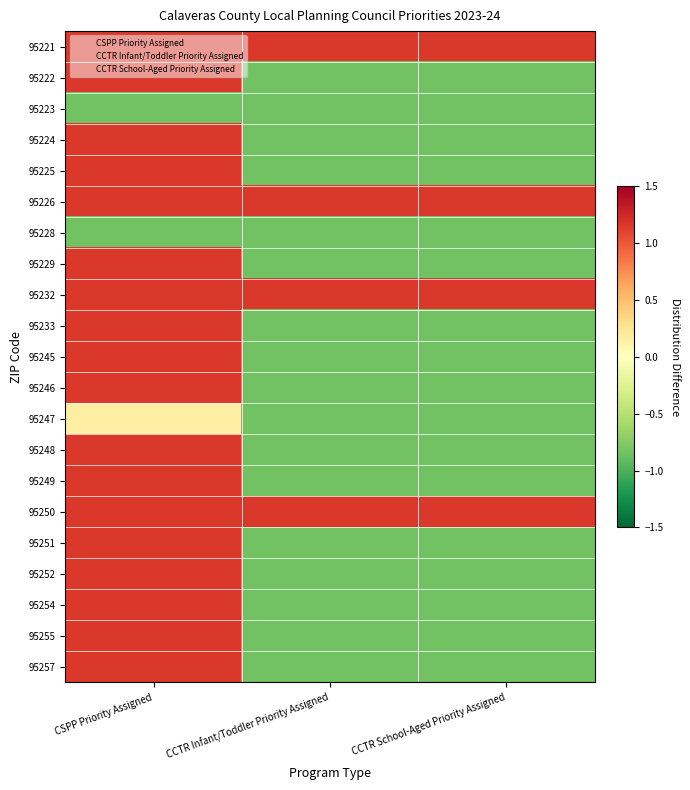

Reading left to right, transcribe all the data shown in this chart.

95221: CSPP Priority Assigned=1.2	CCTR Infant/Toddler Priority Assigned=1.2	CCTR School-Aged Priority Assigned=1.2
95222: CSPP Priority Assigned=1.2	CCTR Infant/Toddler Priority Assigned=-0.8	CCTR School-Aged Priority Assigned=-0.8
95223: CSPP Priority Assigned=-0.8	CCTR Infant/Toddler Priority Assigned=-0.8	CCTR School-Aged Priority Assigned=-0.8
95224: CSPP Priority Assigned=1.2	CCTR Infant/Toddler Priority Assigned=-0.8	CCTR School-Aged Priority Assigned=-0.8
95225: CSPP Priority Assigned=1.2	CCTR Infant/Toddler Priority Assigned=-0.8	CCTR School-Aged Priority Assigned=-0.8
95226: CSPP Priority Assigned=1.2	CCTR Infant/Toddler Priority Assigned=1.2	CCTR School-Aged Priority Assigned=1.2
95228: CSPP Priority Assigned=-0.8	CCTR Infant/Toddler Priority Assigned=-0.8	CCTR School-Aged Priority Assigned=-0.8
95229: CSPP Priority Assigned=1.2	CCTR Infant/Toddler Priority Assigned=-0.8	CCTR School-Aged Priority Assigned=-0.8
95232: CSPP Priority Assigned=1.2	CCTR Infant/Toddler Priority Assigned=1.2	CCTR School-Aged Priority Assigned=1.2
95233: CSPP Priority Assigned=1.2	CCTR Infant/Toddler Priority Assigned=-0.8	CCTR School-Aged Priority Assigned=-0.8
95245: CSPP Priority Assigned=1.2	CCTR Infant/Toddler Priority Assigned=-0.8	CCTR School-Aged Priority Assigned=-0.8
95246: CSPP Priority Assigned=1.2	CCTR Infant/Toddler Priority Assigned=-0.8	CCTR School-Aged Priority Assigned=-0.8
95247: CSPP Priority Assigned=0.2	CCTR Infant/Toddler Priority Assigned=-0.8	CCTR School-Aged Priority Assigned=-0.8
95248: CSPP Priority Assigned=1.2	CCTR Infant/Toddler Priority Assigned=-0.8	CCTR School-Aged Priority Assigned=-0.8
95249: CSPP Priority Assigned=1.2	CCTR Infant/Toddler Priority Assigned=-0.8	CCTR School-Aged Priority Assigned=-0.8
95250: CSPP Priority Assigned=1.2	CCTR Infant/Toddler Priority Assigned=1.2	CCTR School-Aged Priority Assigned=1.2
95251: CSPP Priority Assigned=1.2	CCTR Infant/Toddler Priority Assigned=-0.8	CCTR School-Aged Priority Assigned=-0.8
95252: CSPP Priority Assigned=1.2	CCTR Infant/Toddler Priority Assigned=-0.8	CCTR School-Aged Priority Assigned=-0.8
95254: CSPP Priority Assigned=1.2	CCTR Infant/Toddler Priority Assigned=-0.8	CCTR School-Aged Priority Assigned=-0.8
95255: CSPP Priority Assigned=1.2	CCTR Infant/Toddler Priority Assigned=-0.8	CCTR School-Aged Priority Assigned=-0.8
95257: CSPP Priority Assigned=1.2	CCTR Infant/Toddler Priority Assigned=-0.8	CCTR School-Aged Priority Assigned=-0.8